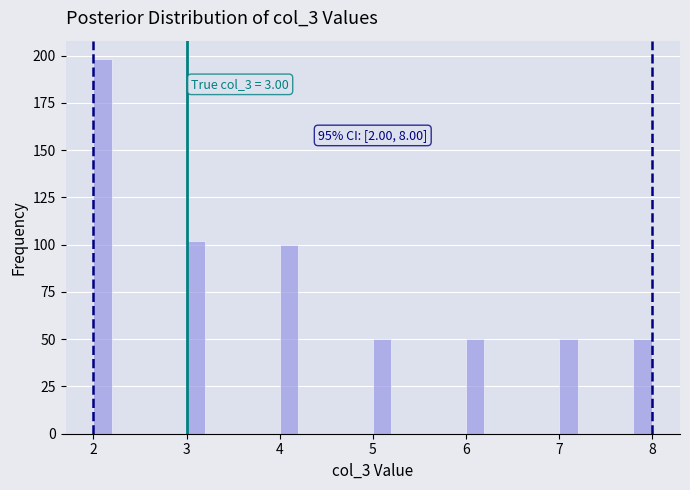

Around what value on the x-axis is the tallest bar? Give the approximate position of its centre, as read against the axis.

2.1